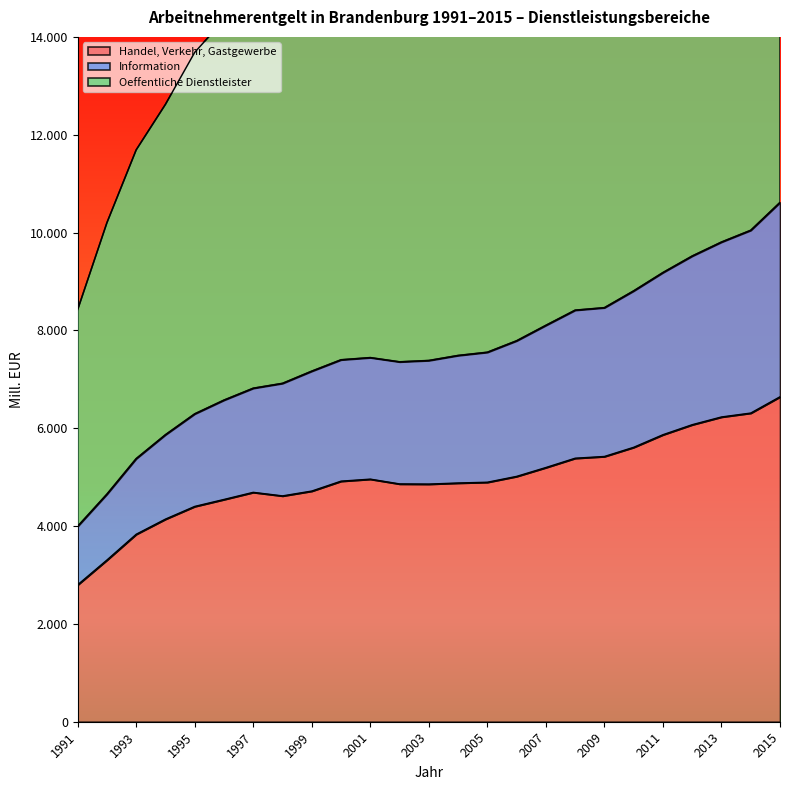

Which series has the largest range (max minus min)?

Oeffentliche Dienstleister